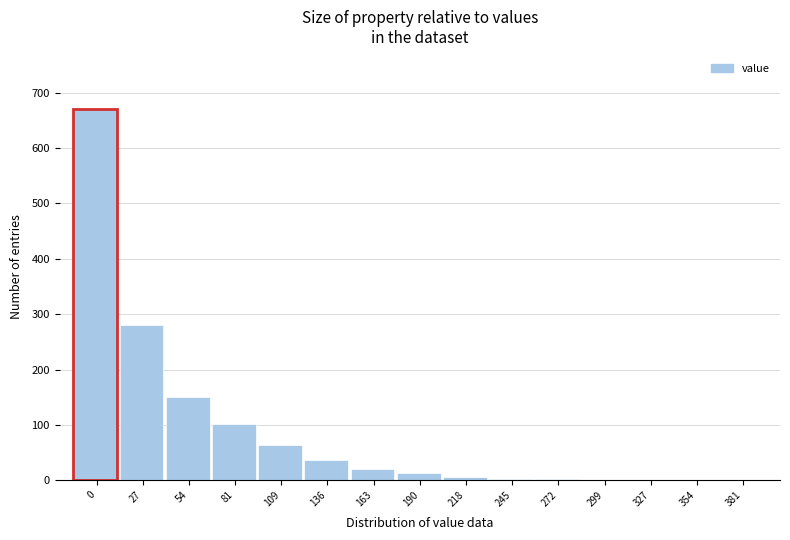

True or false: the data shows 988 at 0.

False